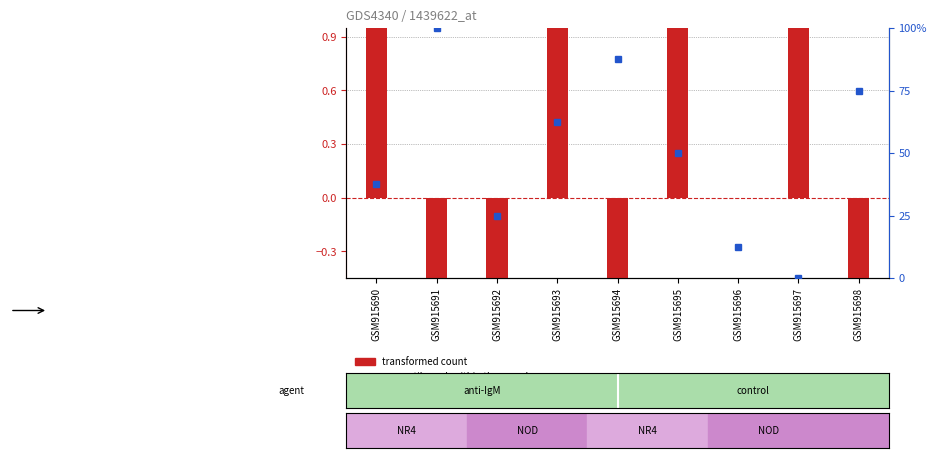

What is the value of the transformed count bar at the 6th from the left?

1.0